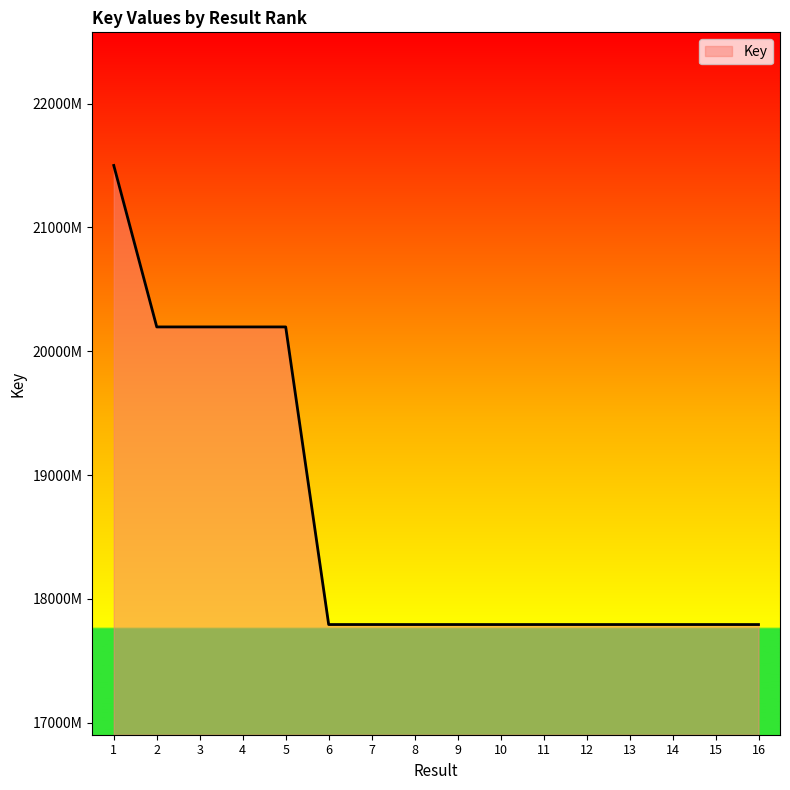

Which category has the highest value across all series?

1